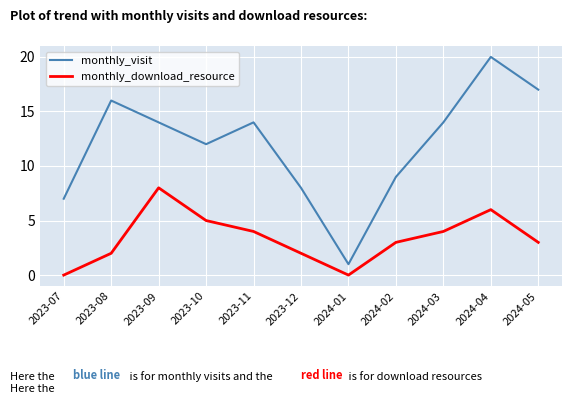

Rank the series at 2024-05 from lowest to highest value.

monthly_download_resource, monthly_visit